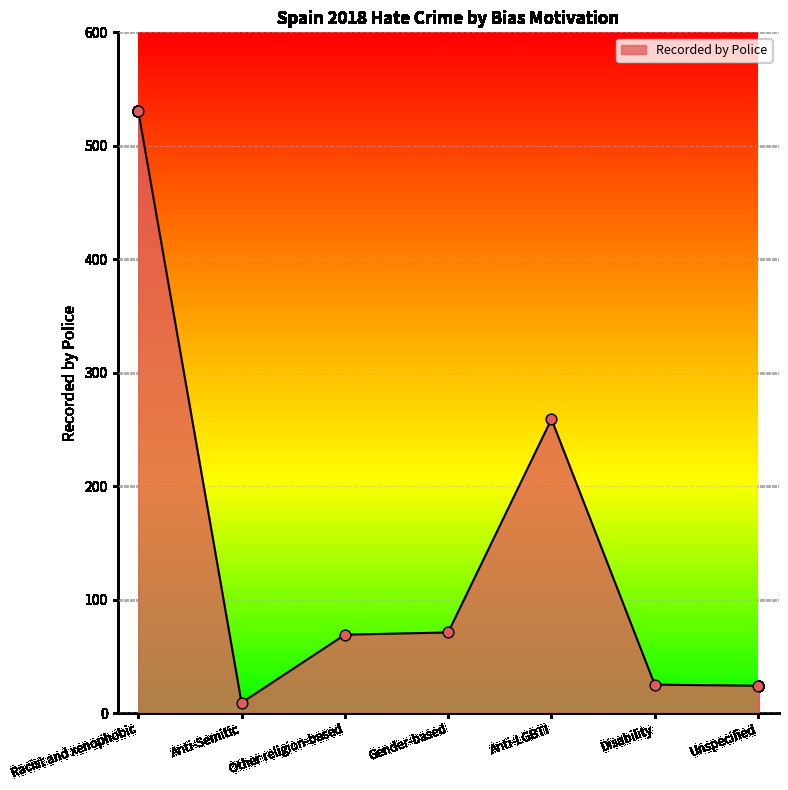

Approximately how many times larger is the value at Gender-based compared to Disability?

2.8